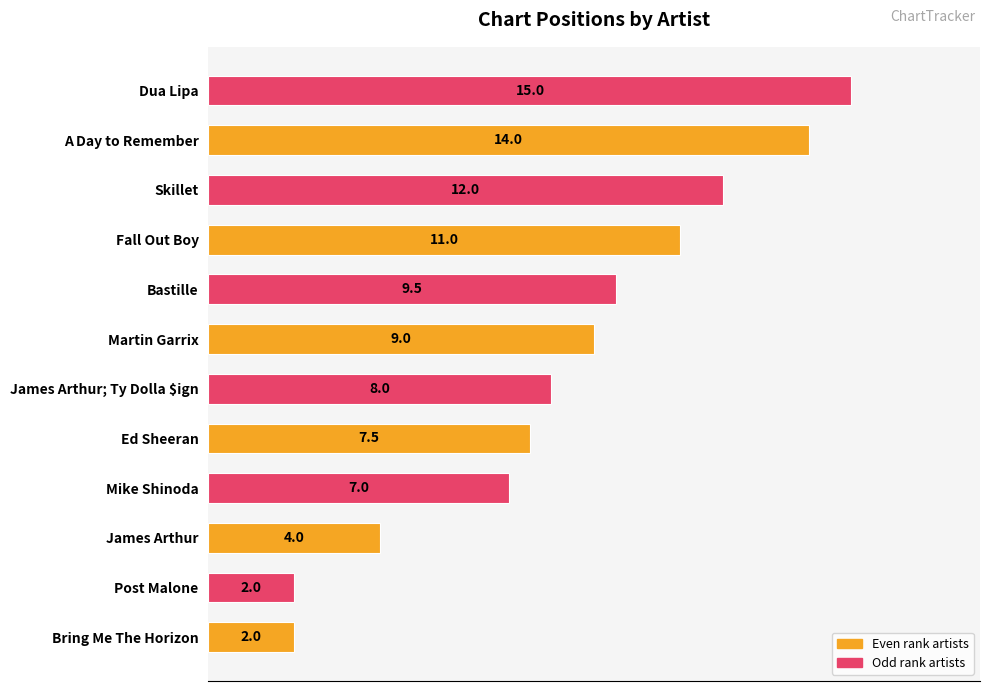

What value does the data have at Fall Out Boy?

11.0